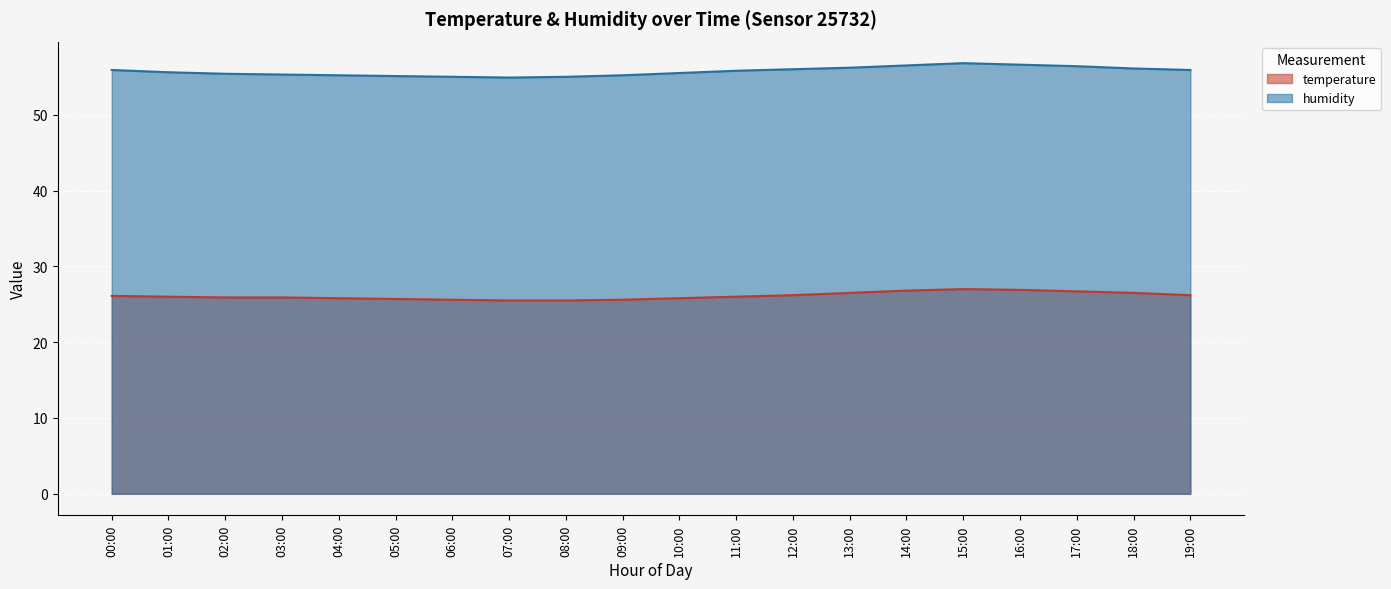

Reading left to right, extract all data points from this chart.

temperature: 26.1	26.0	25.9	25.9	25.8	25.7	25.6	25.5	25.5	25.6	25.8	26.0	26.2	26.5	26.8	27.0	26.9	26.7	26.5	26.2
humidity: 55.9	55.6	55.4	55.3	55.2	55.1	55.0	54.9	55.0	55.2	55.5	55.8	56.0	56.2	56.5	56.8	56.6	56.4	56.1	55.9